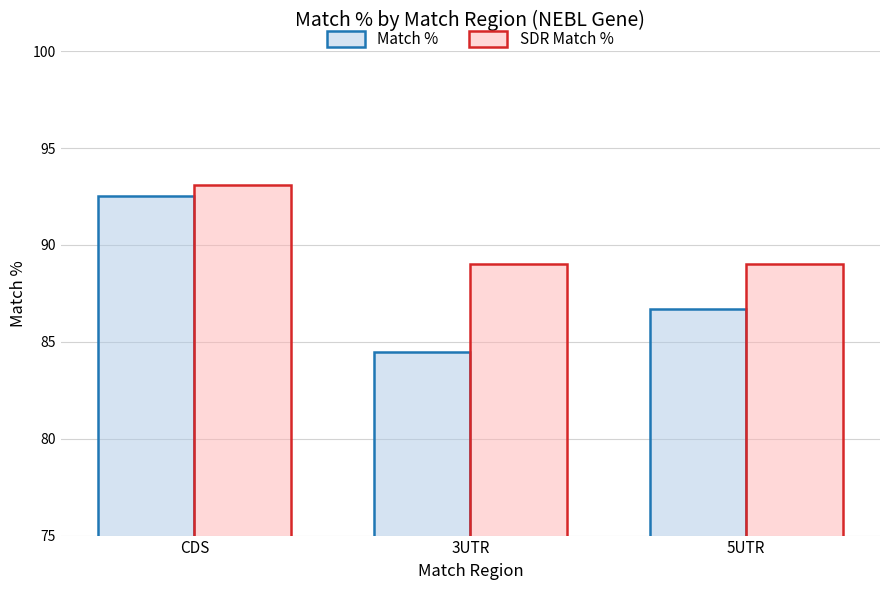

What is the value of the SDR Match % bar at the 2nd from the left?

89.0